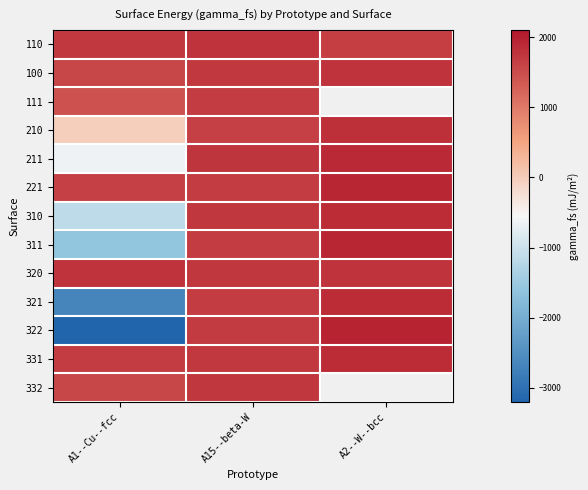

At which label does 310 reach its minimum?

A1--Cu--fcc